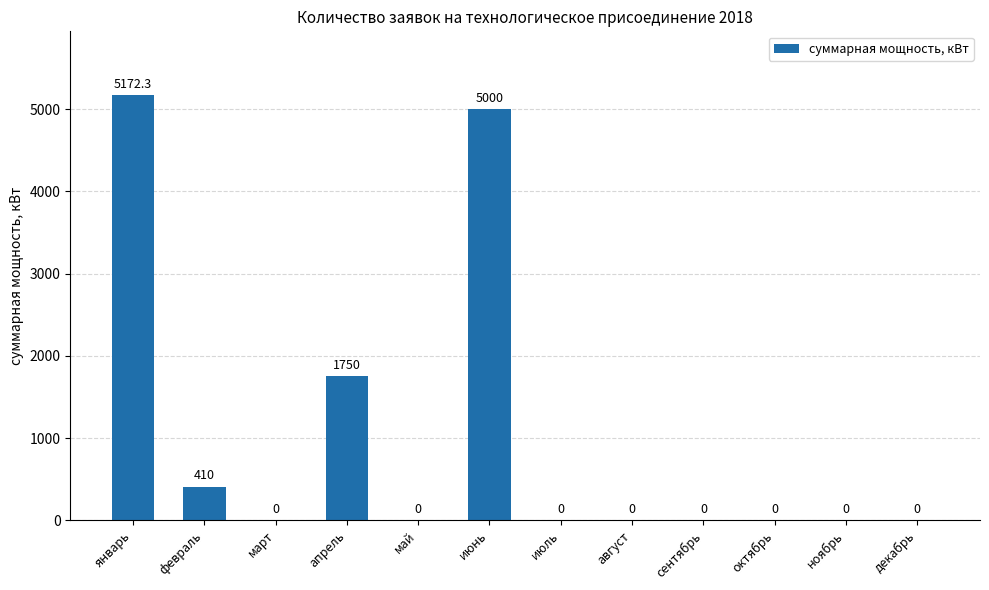

What is the sum of the values at февраль and ноябрь?

410.0